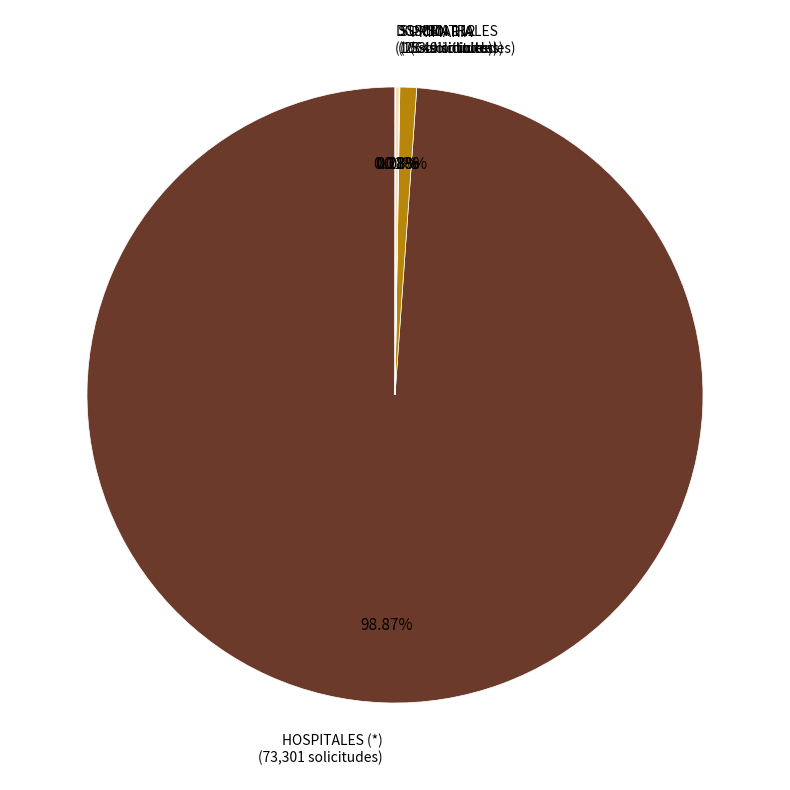

Is there a majority slice in this chart?

Yes